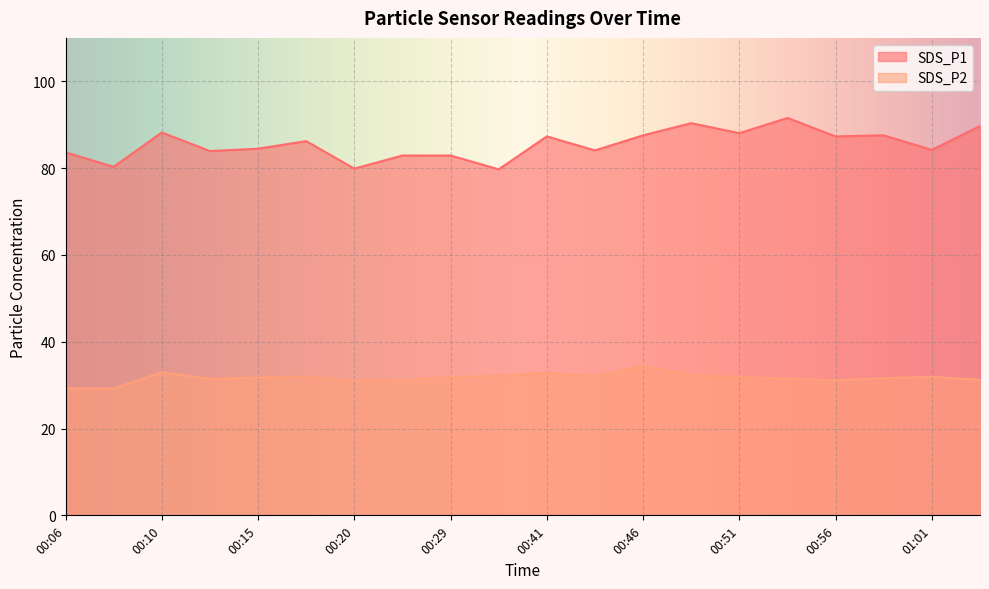

Which series has the widest spread of values?

SDS_P1